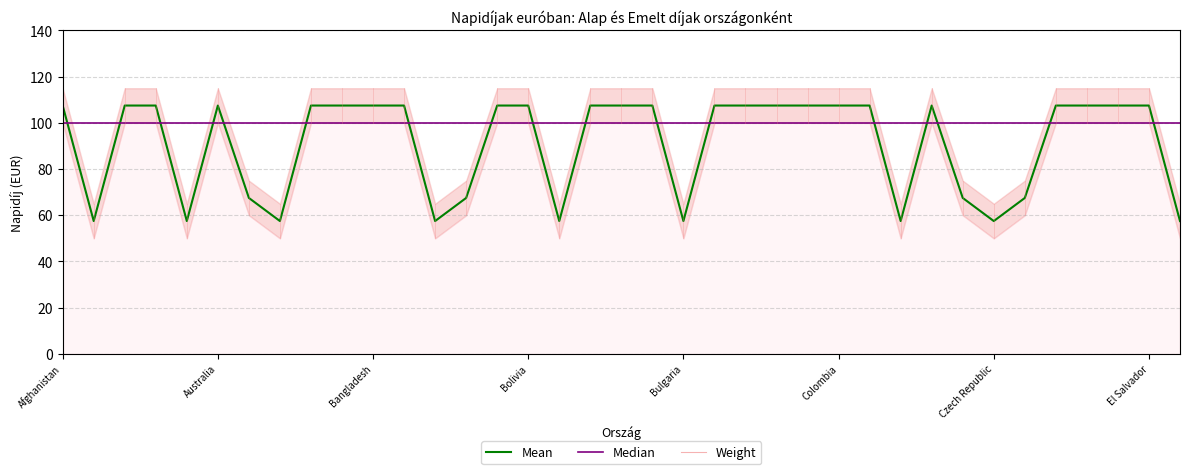

What is the value of the 35th point from the left?

107.5